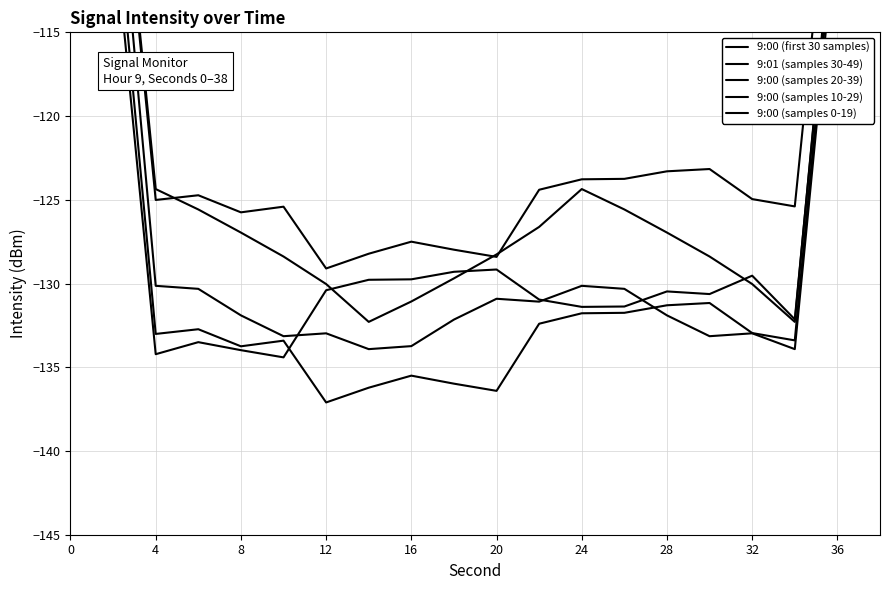

What are all the series names shown in the legend?

9:00 (first 30 samples), 9:01 (samples 30-49), 9:00 (samples 20-39), 9:00 (samples 10-29), 9:00 (samples 0-19)